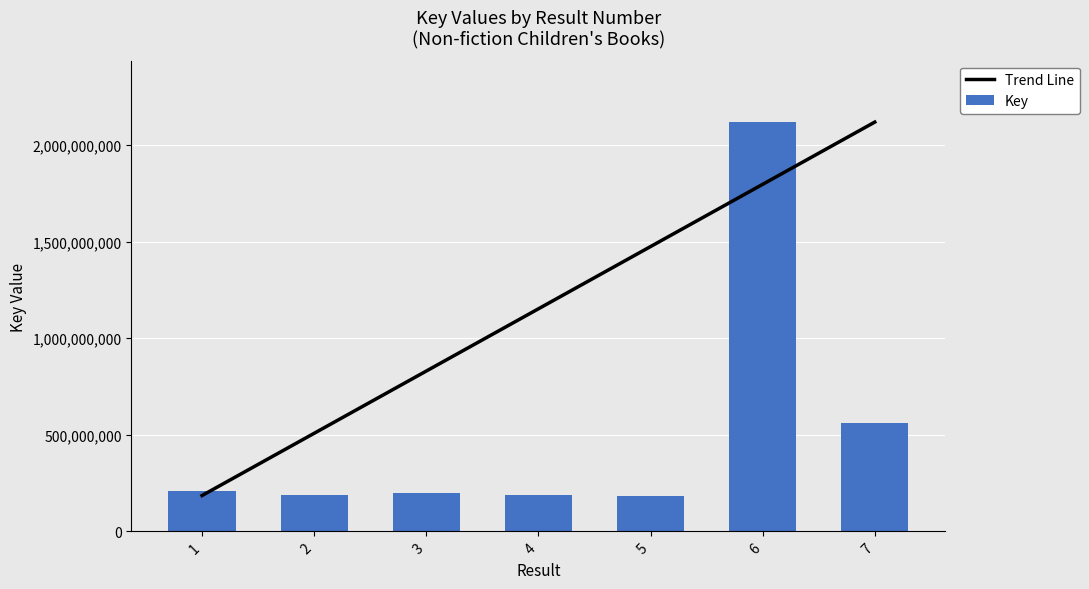

At which label is Key closest to 1152431686?

7